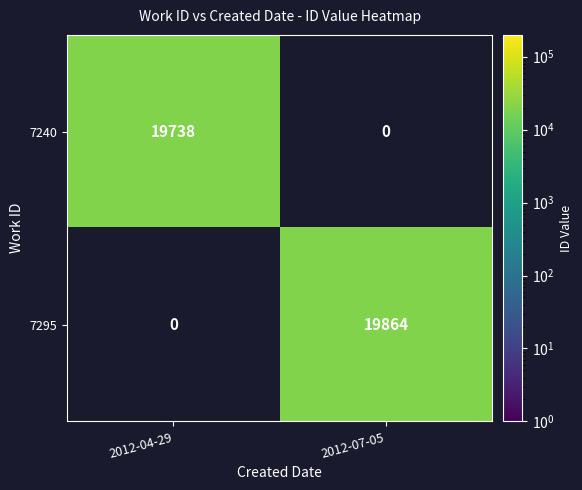

What is the difference between the maximum and minimum values in the 7295 series?

19864